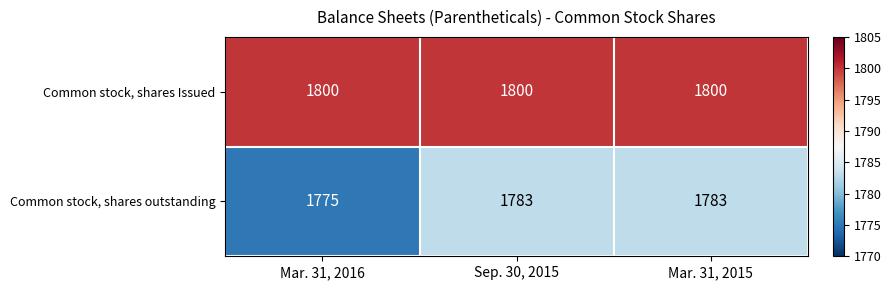

At Sep. 30, 2015, list the series in order from largest to smallest.

Common stock, shares Issued, Common stock, shares outstanding